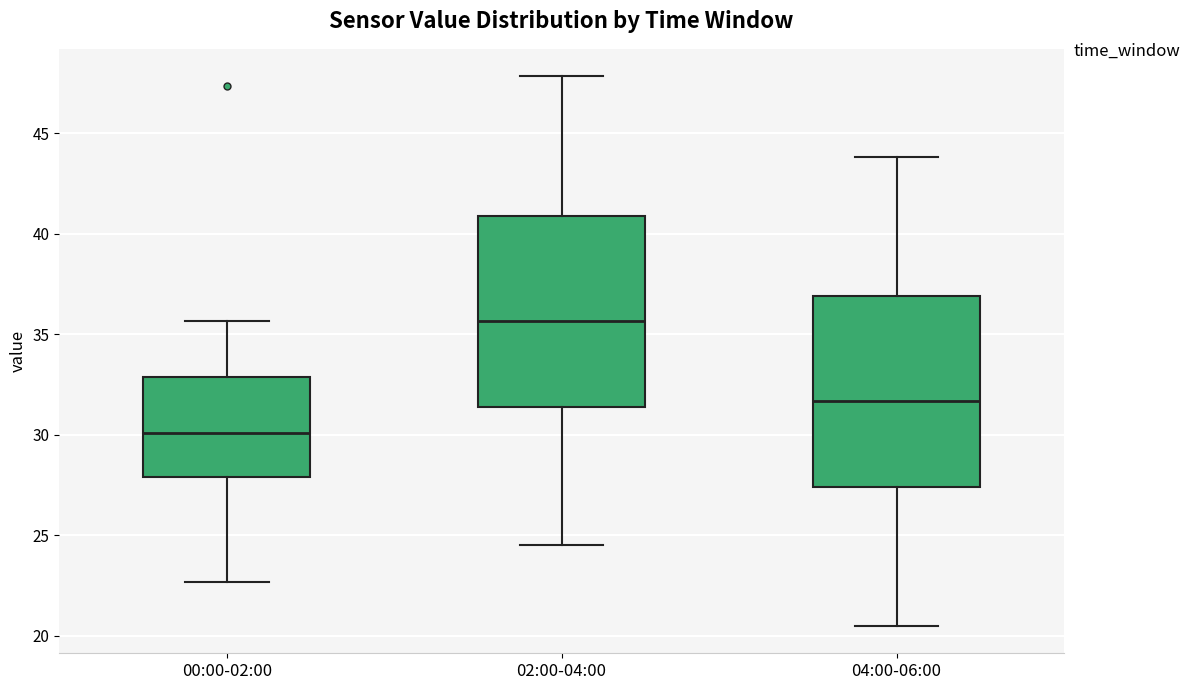

Which box has the lowest median line?

00:00-02:00